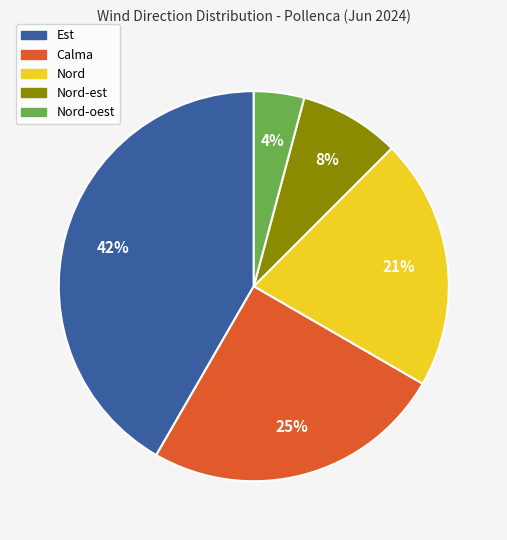

What is the ratio of the value at Nord-est to the value at Nord?

0.4